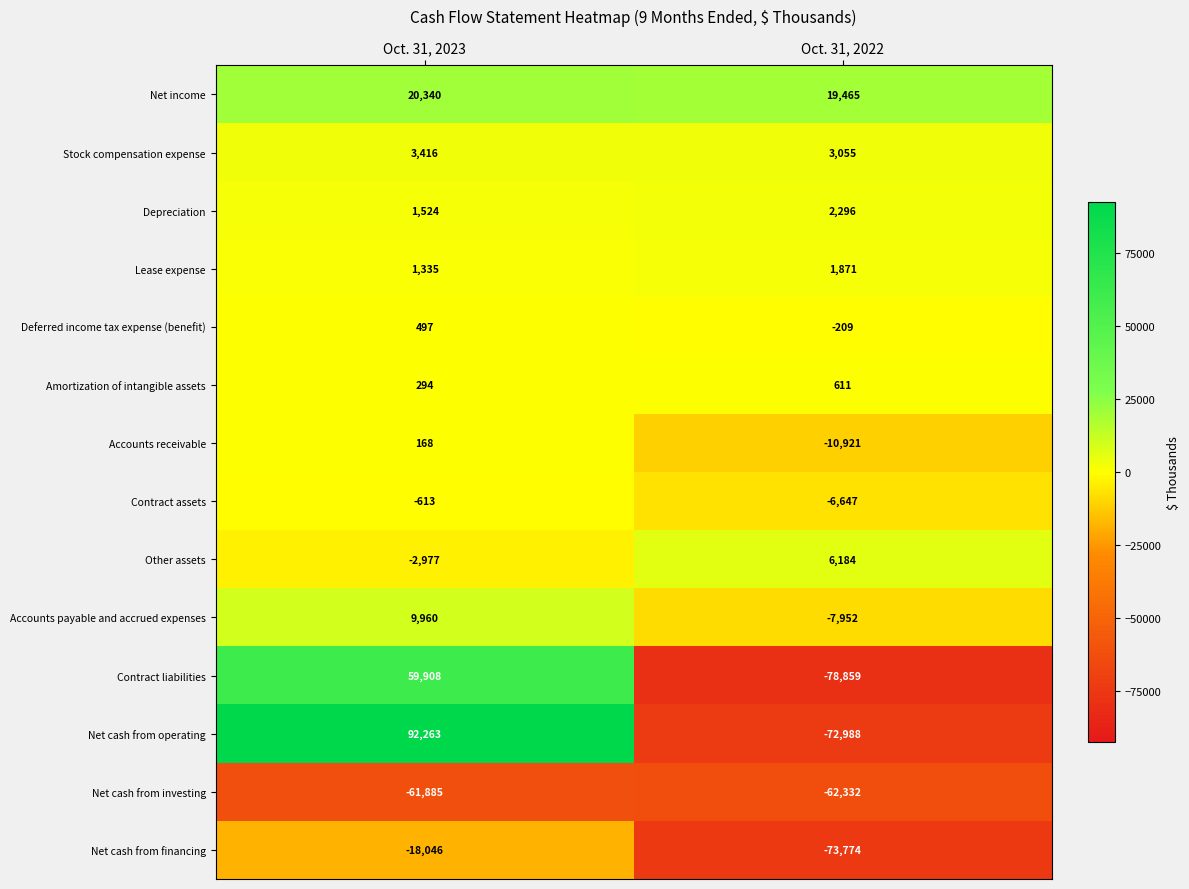

Reading left to right, list all the values displayed in this chart.

Net income: 20340	19465
Stock compensation expense: 3416	3055
Depreciation: 1524	2296
Lease expense: 1335	1871
Deferred income tax expense (benefit): 497	-209
Amortization of intangible assets: 294	611
Accounts receivable: 168	-10921
Contract assets: -613	-6647
Other assets: -2977	6184
Accounts payable and accrued expenses: 9960	-7952
Contract liabilities: 59908	-78859
Net cash from operating: 92263	-72988
Net cash from investing: -61885	-62332
Net cash from financing: -18046	-73774